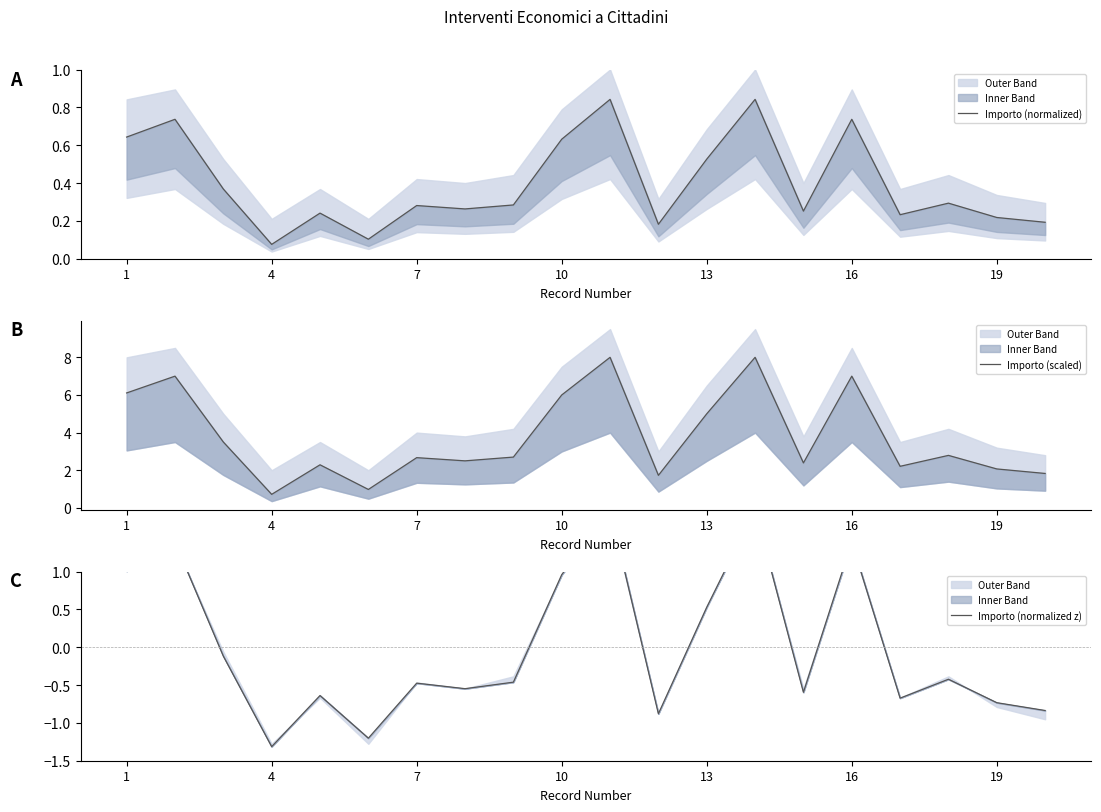

Reading right to left, what are all the values shown in this chart?

Importo (normalized): 0.2	0.2	0.3	0.2	0.7	0.3	0.8	0.5	0.2	0.8	0.6	0.3	0.3	0.3	0.1	0.2	0.1	0.4	0.7	0.6
Importo (scaled): 1.8	2.1	2.8	2.2	7.0	2.4	8.0	5.0	1.7	8.0	6.0	2.7	2.5	2.7	1.0	2.3	0.7	3.5	7.0	6.1
Importo (normalized z): -0.8	-0.7	-0.4	-0.7	1.4	-0.6	1.8	0.5	-0.9	1.8	1.0	-0.5	-0.5	-0.5	-1.2	-0.6	-1.3	-0.1	1.4	1.0